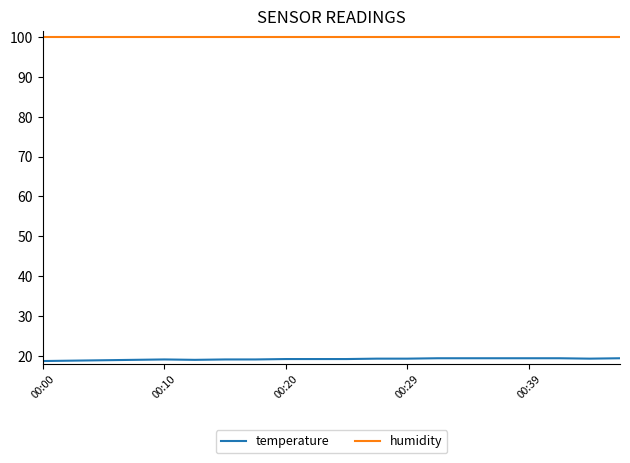

Which series has the largest range (max minus min)?

temperature